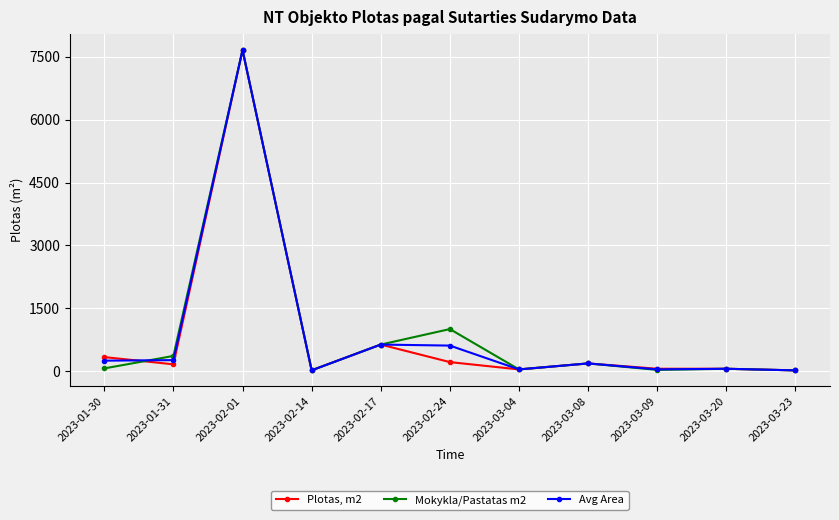

List the series in order of their overall mean, highest first.

Mokykla/Pastatas m2, Avg Area, Plotas, m2